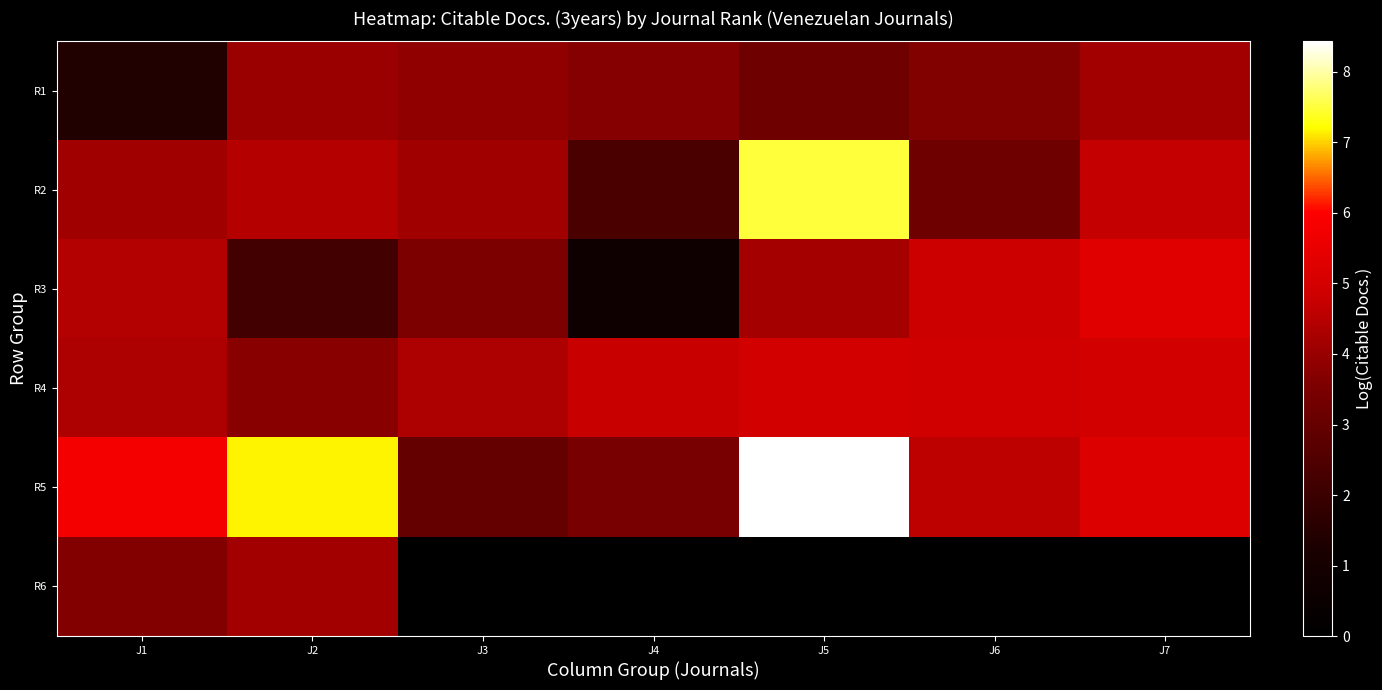

Rank the series by their maximum value, from lowest to highest.

R1, R6, R4, R3, R2, R5